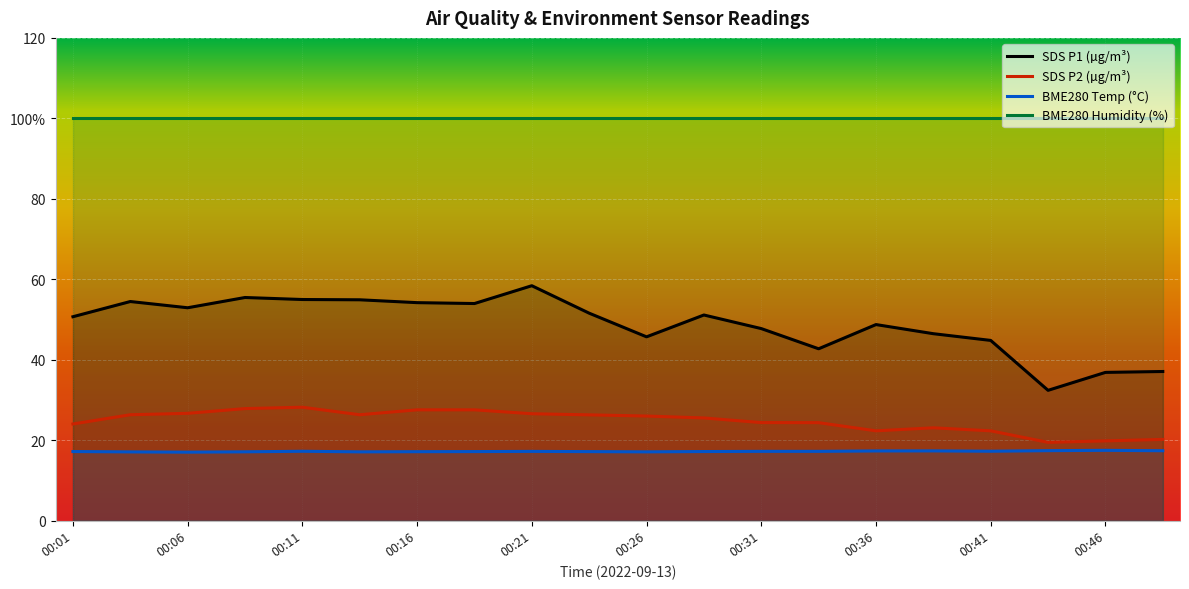

In SDS_P1, how many points are higher than both neighbors (excluding endpoints)?

5